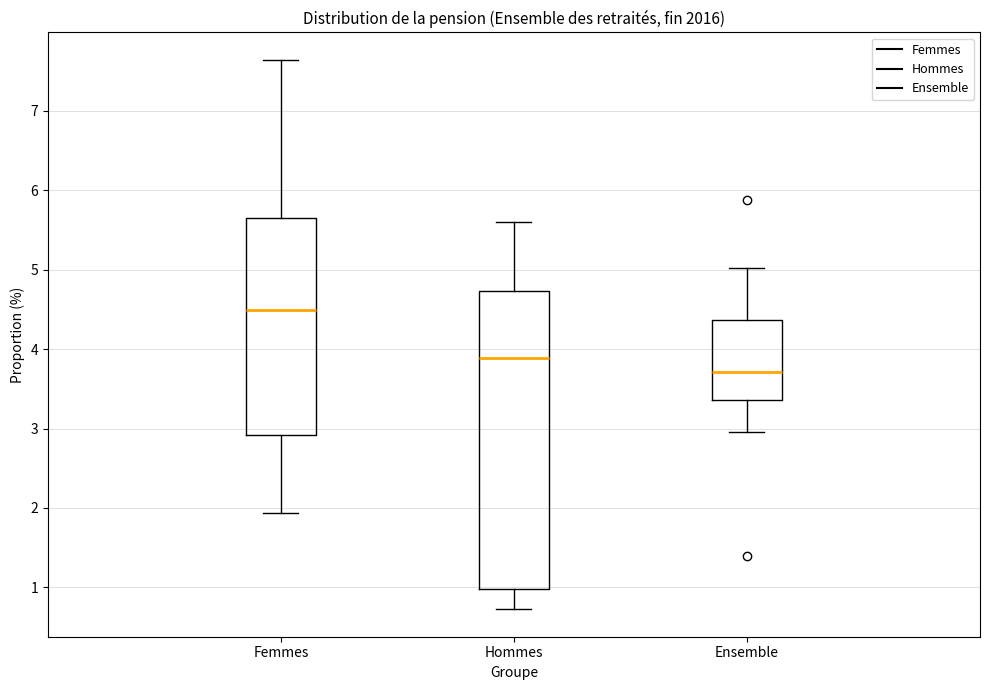

Reading left to right, transcribe this box plot: for each box, give where its median line is, the range the box spans, and where its two whiskers end, as read against the y-axis. The values are not printed on the chart, so give them approximately, as read against the axis.

Femmes: median 4.5, box 2.9 to 5.6, whiskers 1.9 to 7.6
Hommes: median 3.9, box 1.0 to 4.7, whiskers 0.7 to 5.6
Ensemble: median 3.7, box 3.4 to 4.4, whiskers 3.0 to 5.0